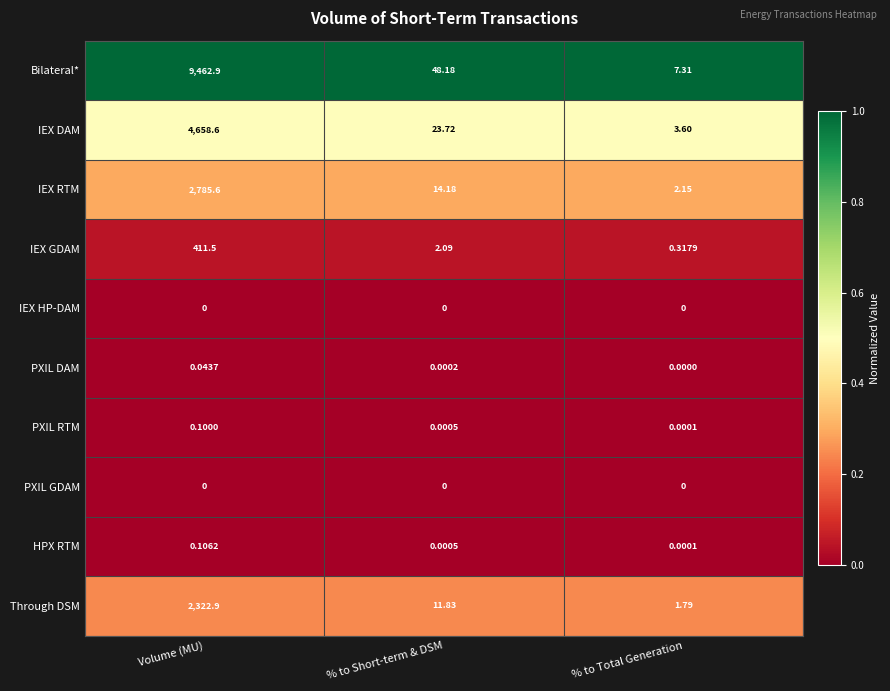

Which series has the widest spread of values?

Bilateral*